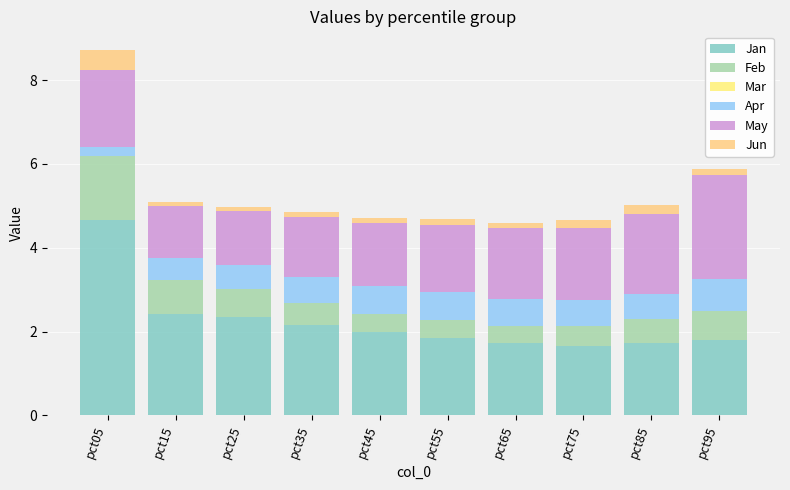

Which category has the lowest value in the Jan series?

pct75